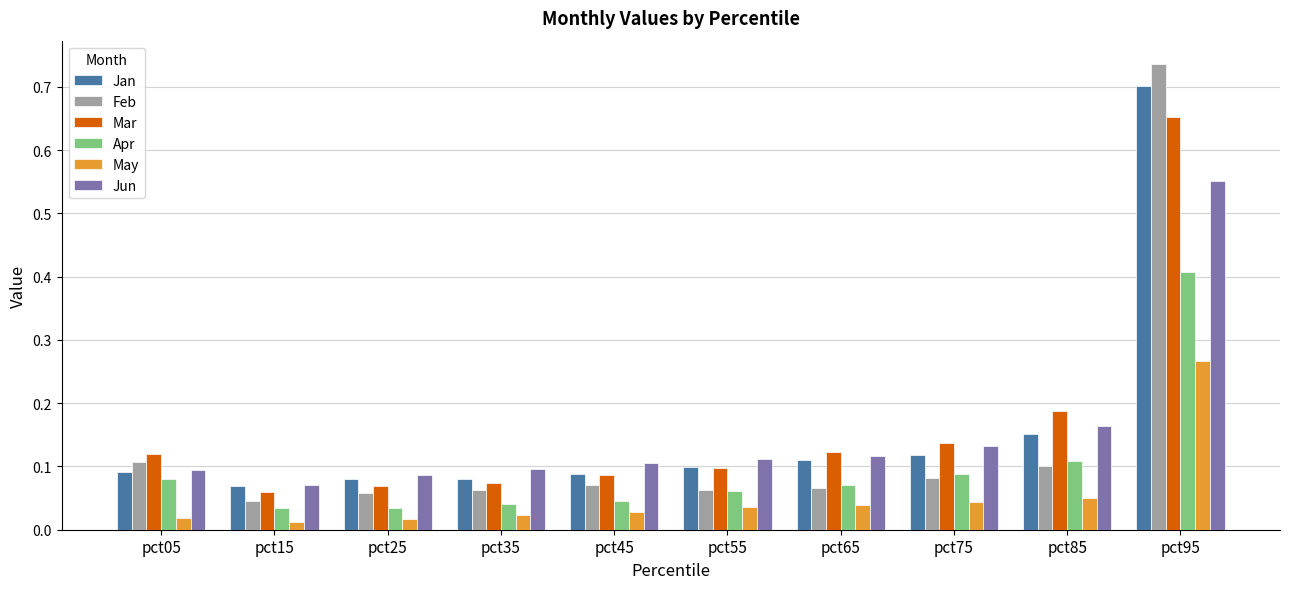

How many Mar values are between 0 and 1?

10